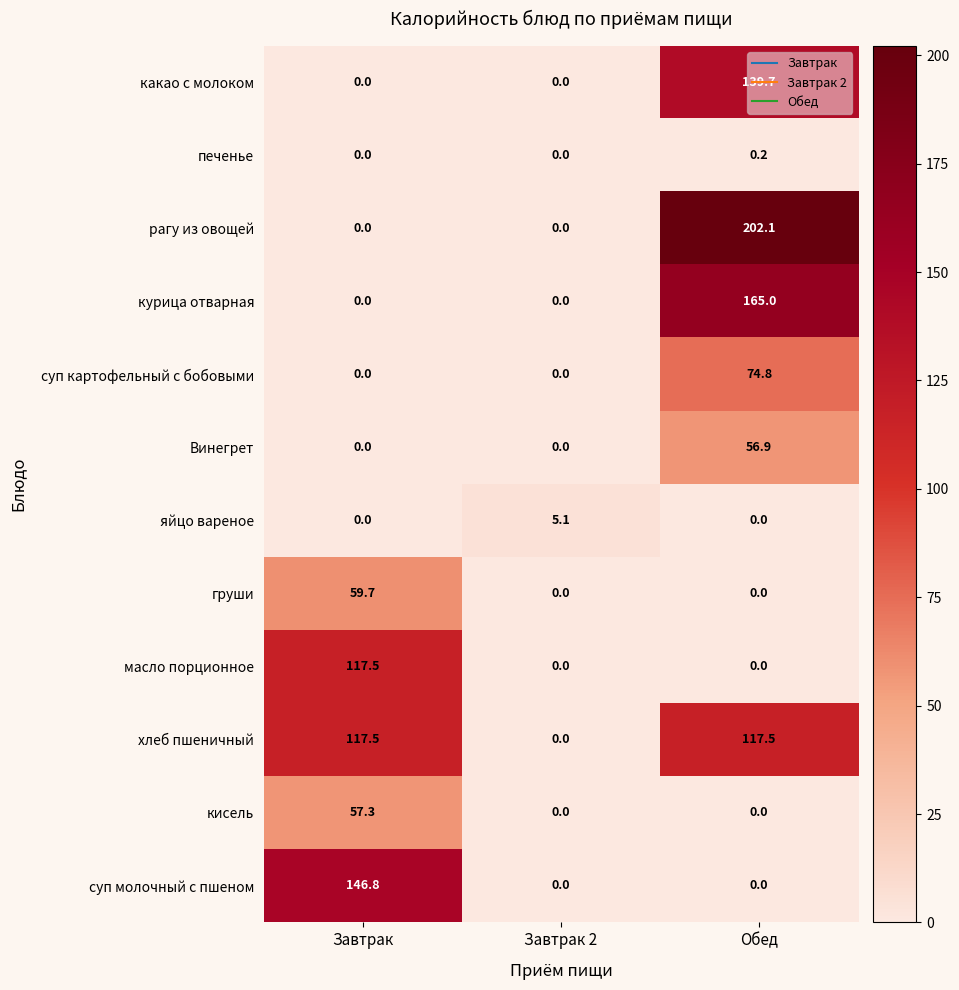

At which label does печенье reach its peak?

Обед